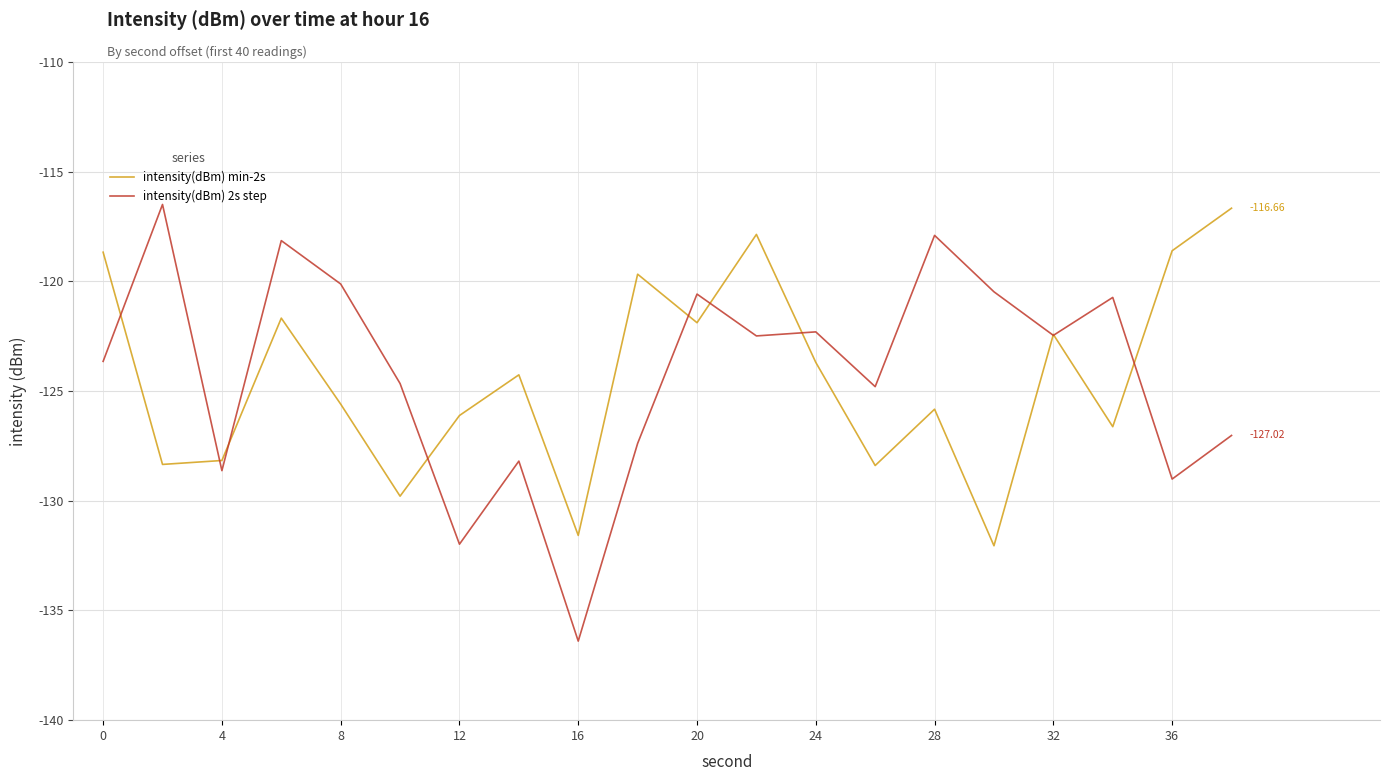

Which series has the largest range (max minus min)?

intensity(dBm) 2s step